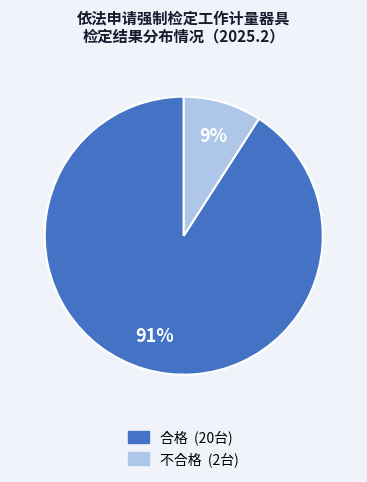

Which slice is the smallest?

不合格